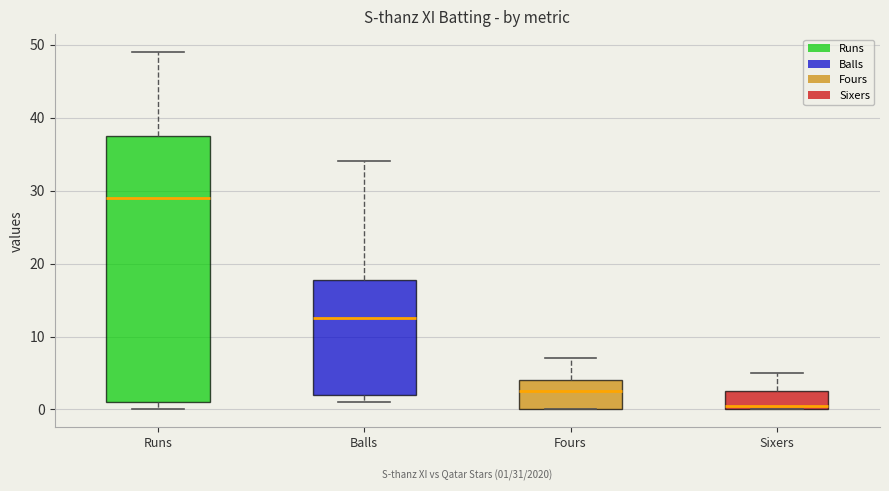

Comparing the boxes themselves (not the whiskers), which one is the tallest?

Runs